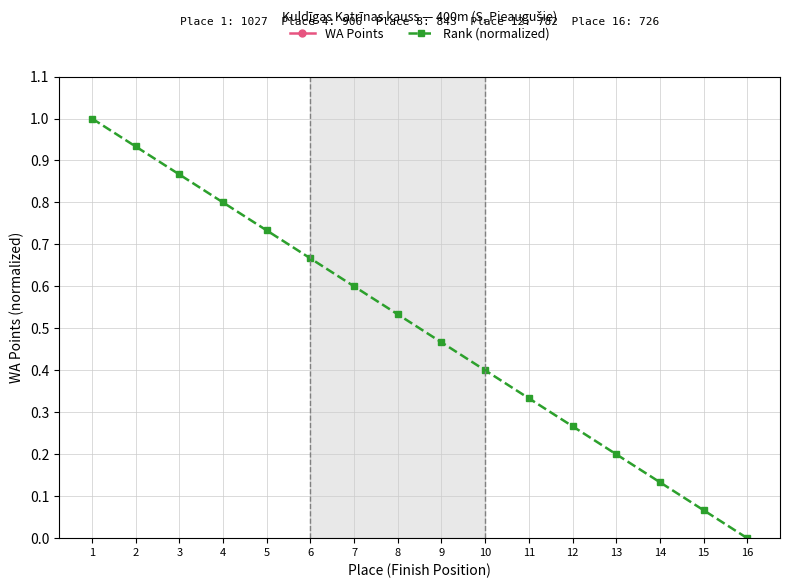

How many lines are shown in the chart?

2